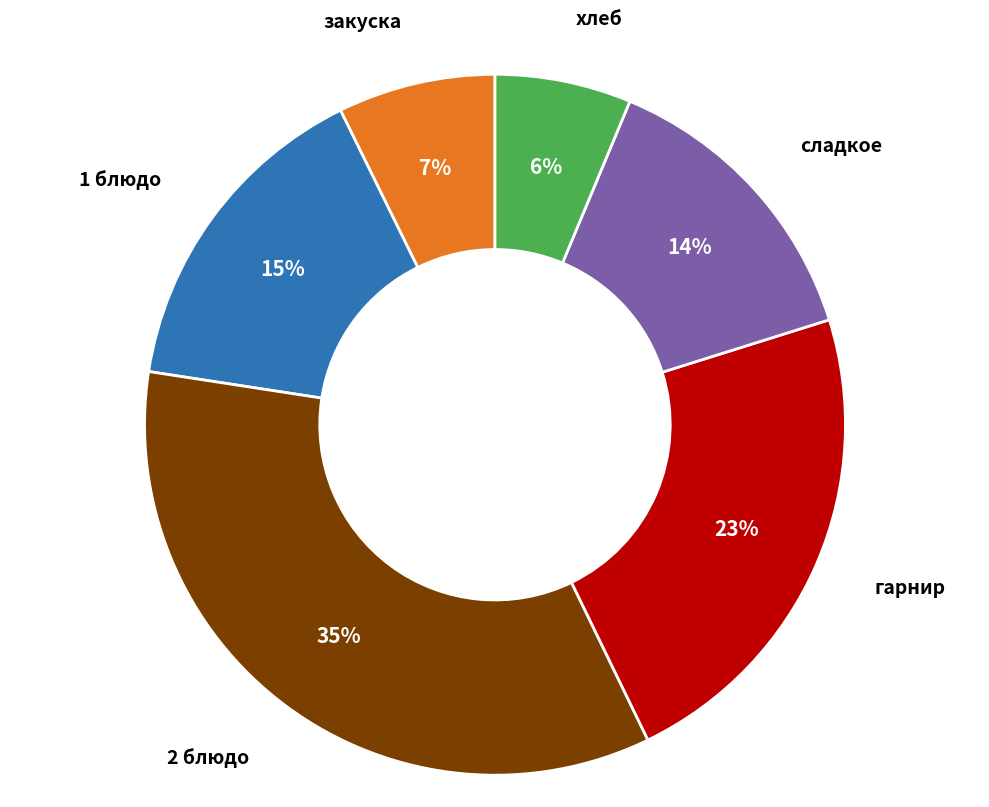

To the nearest percent, what is the average slice percentage?

17%